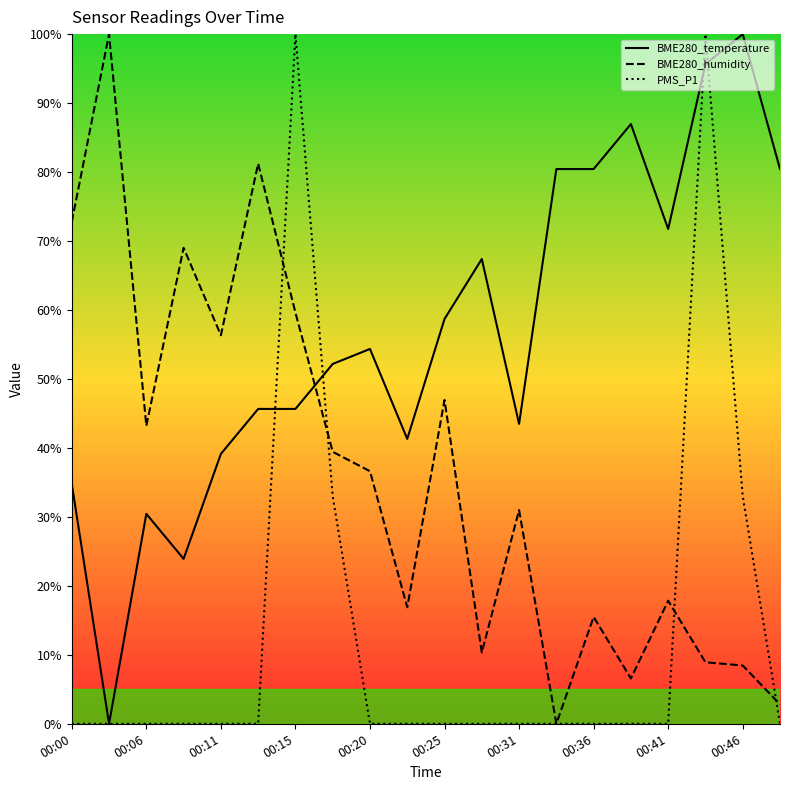

At which label is BME280_temperature closest to 50?

00:18